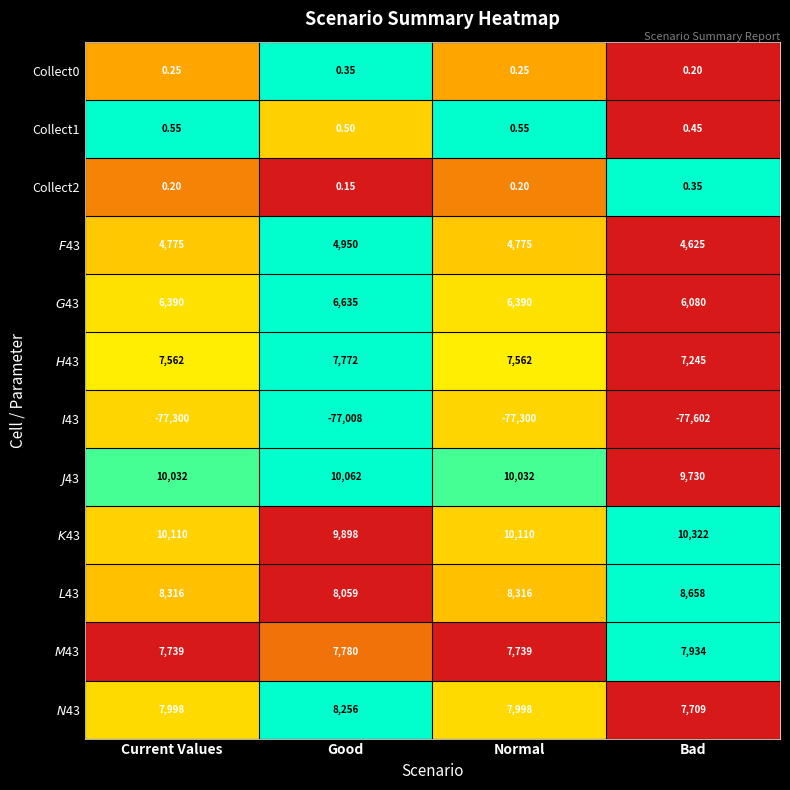

Count the number of data series in this chart.

12